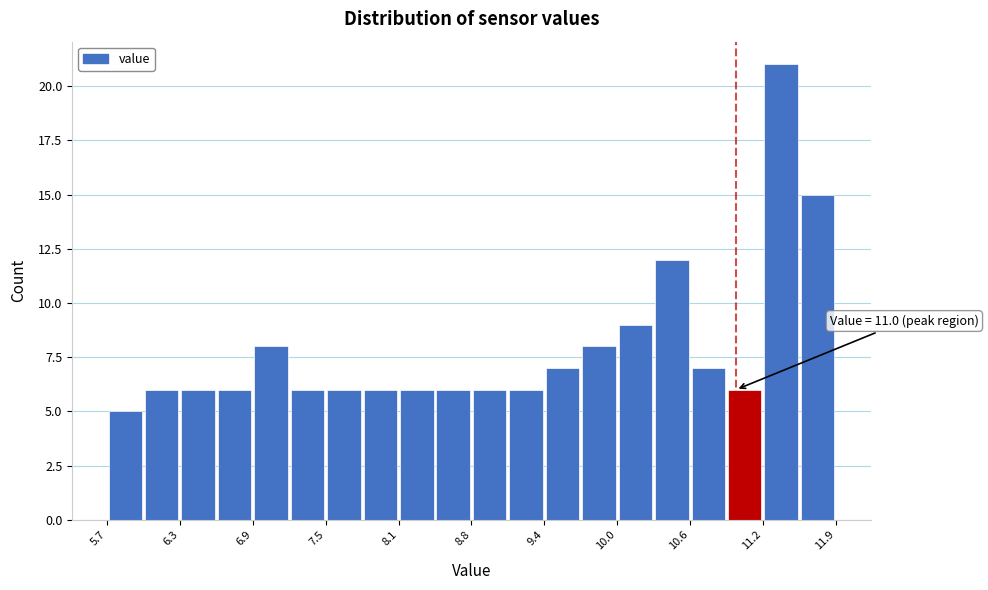

Read against the x-axis, roughly where is the centre of the tallest bar?

11.4